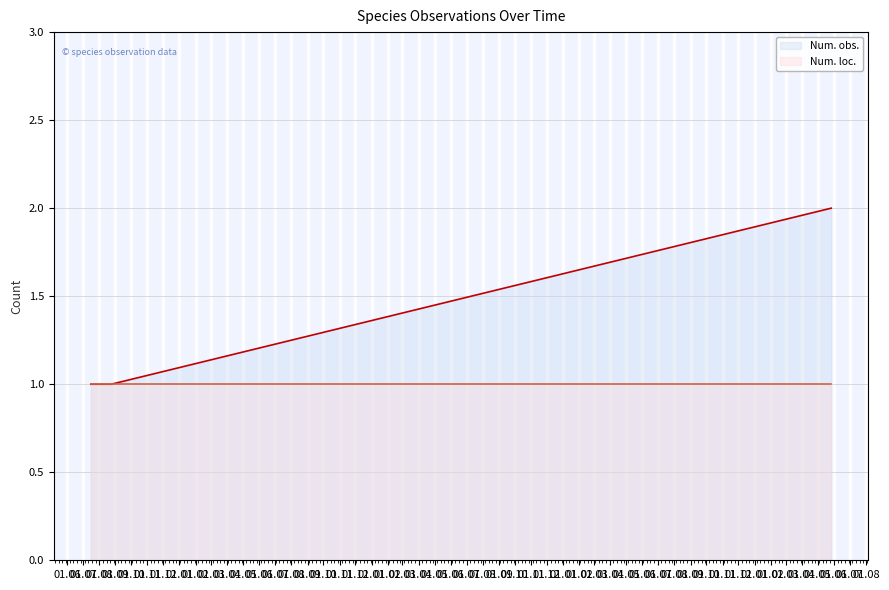

List the labels in order of value, smallest first.

2011-07-16, 2011-08-24, 2011-08-24, 2011-08-24, 2015-05-27